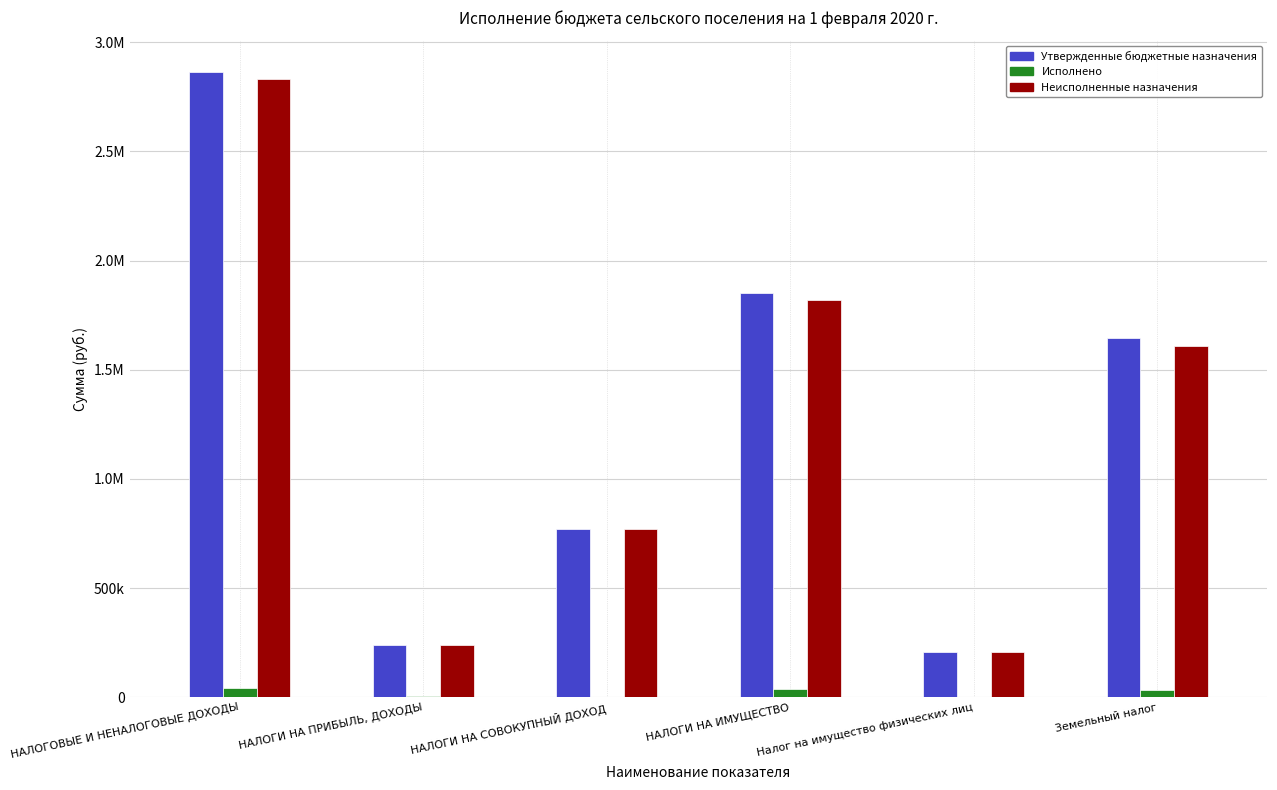

What is the label of the 4th bar from the left?

НАЛОГИ НА ИМУЩЕСТВО